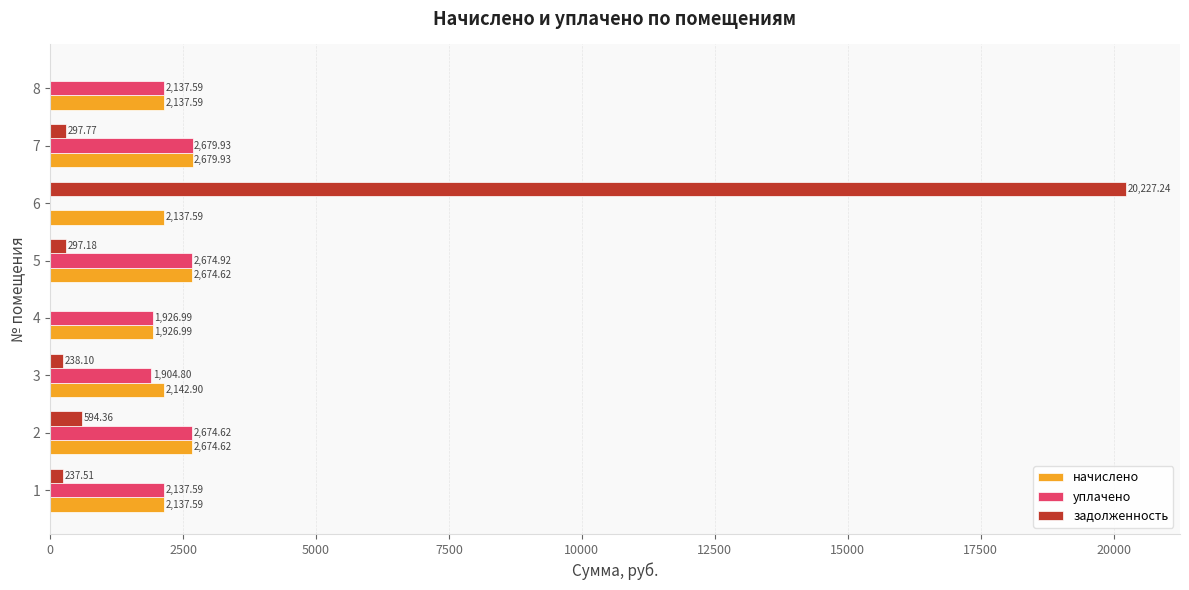

What is the sum of the уплачено values at 2 and 5?

5349.5